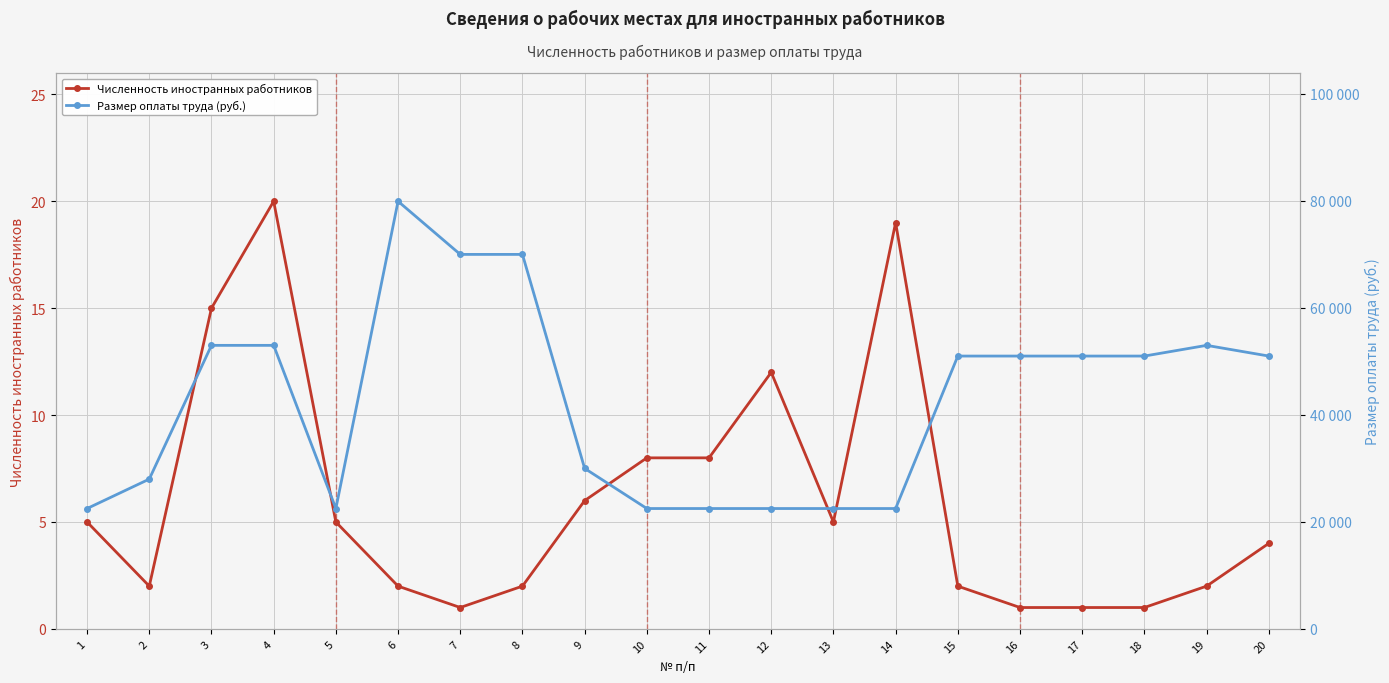

Which series has the largest total across all categories?

Размер оплаты труда (руб.)